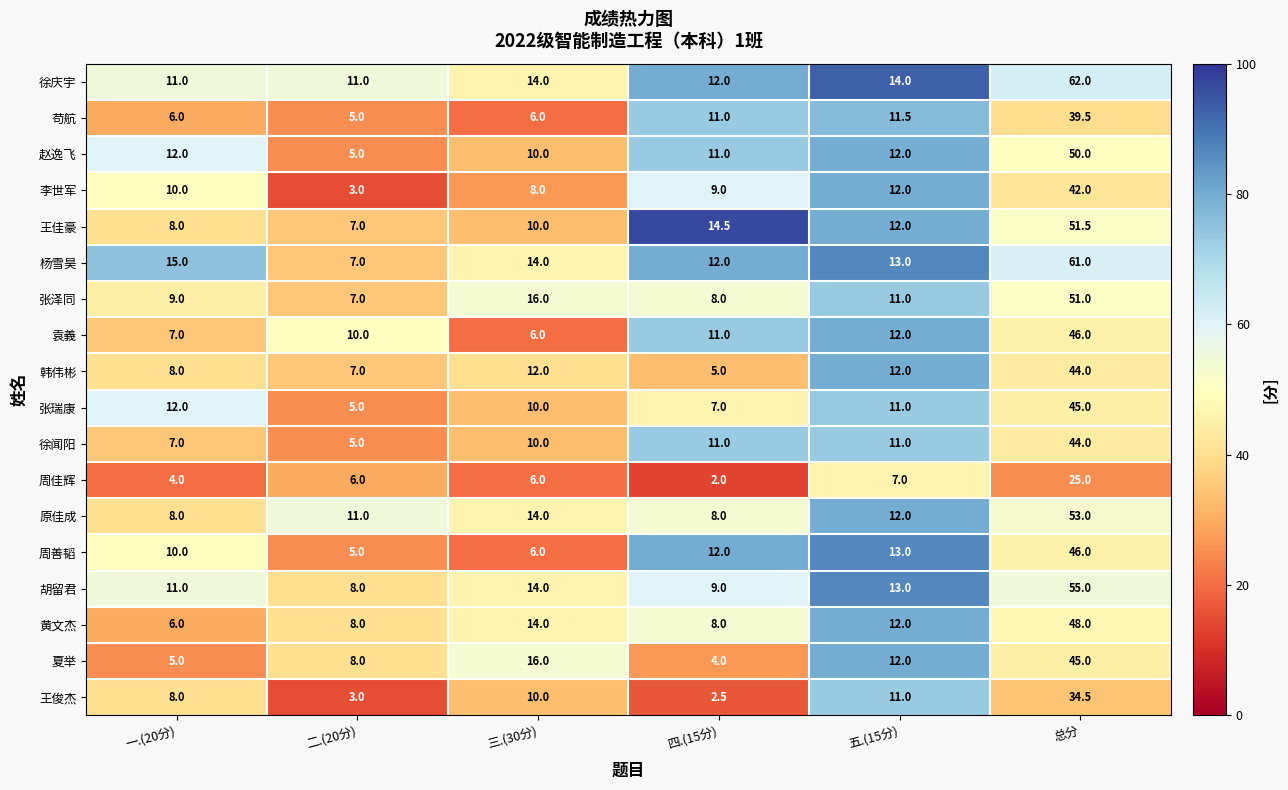

What is the total value across all series at 一.(20分)?

157.0